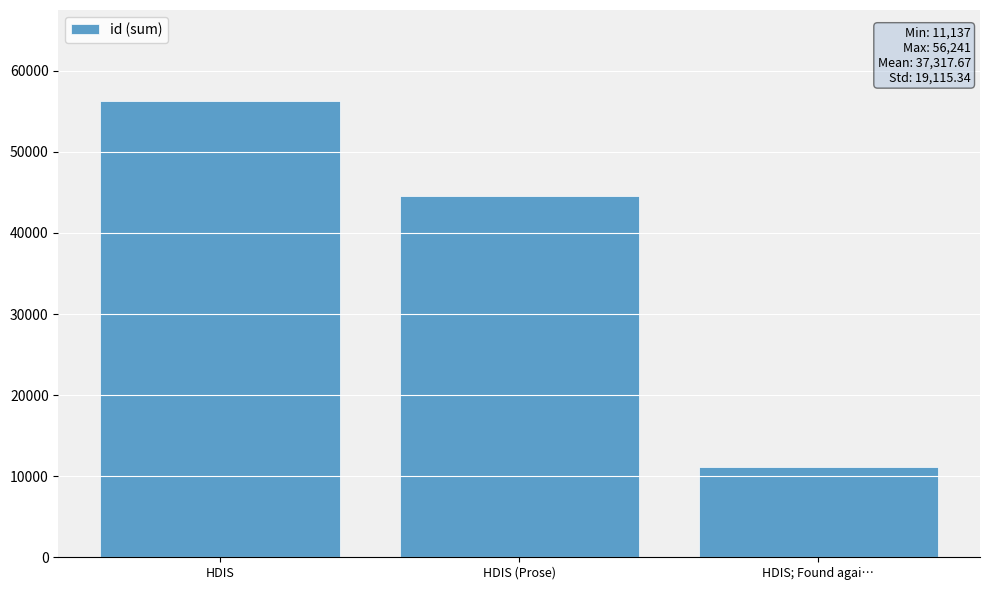

What is the change in value from HDIS to HDIS (Prose)?

-11666